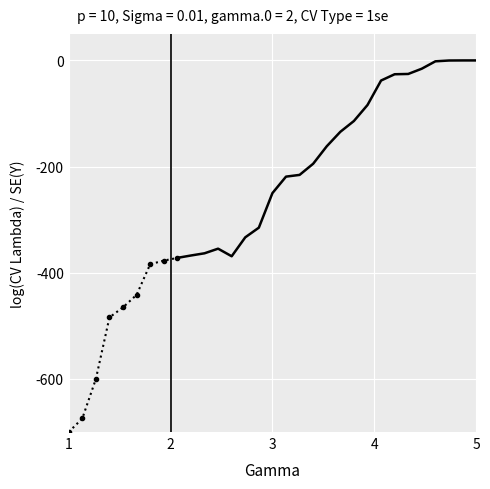

True or false: there are more than 2 points higher than both neighbors.

False